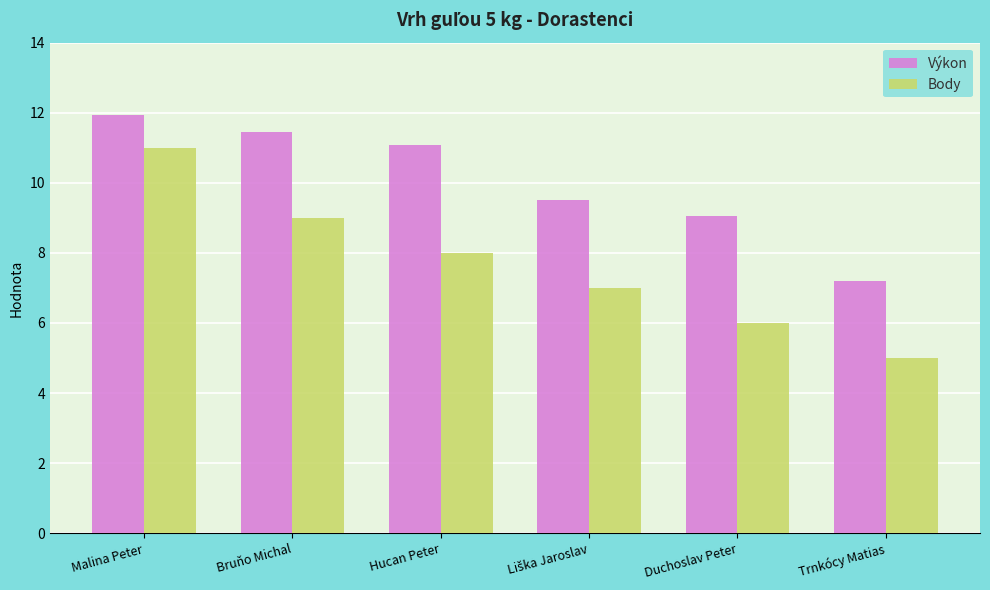

Which series has the largest total across all categories?

Výkon